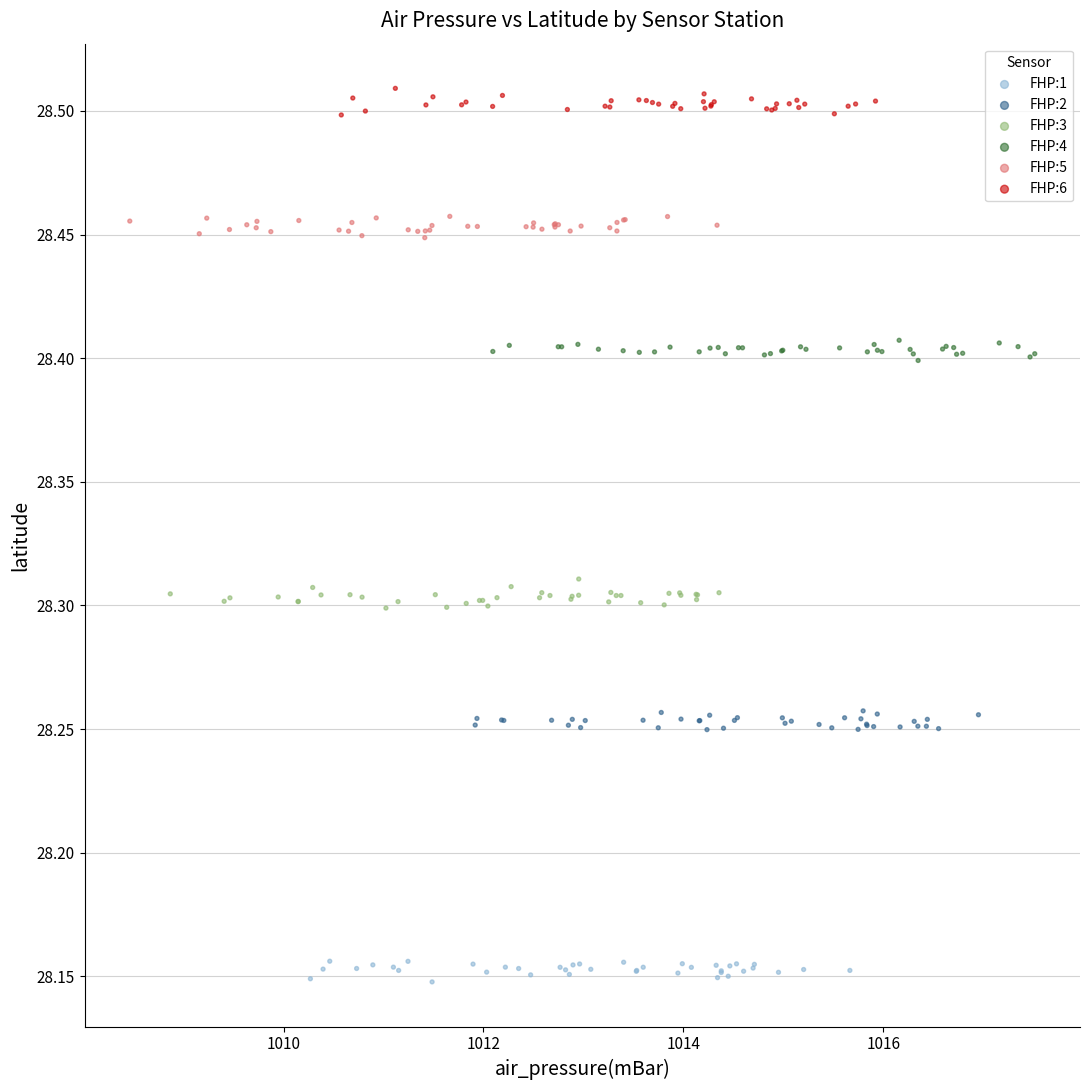

Which series reaches the maximum Y coordinate?

FHP:6